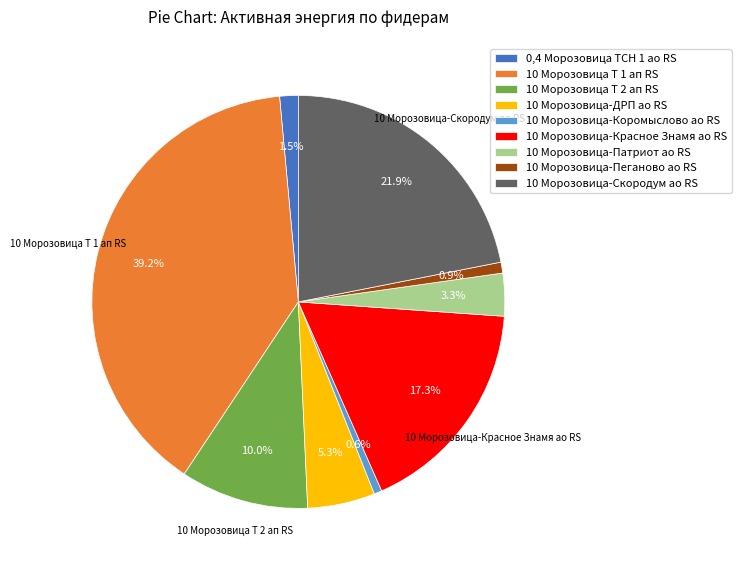

How many slices are in this pie chart?

9